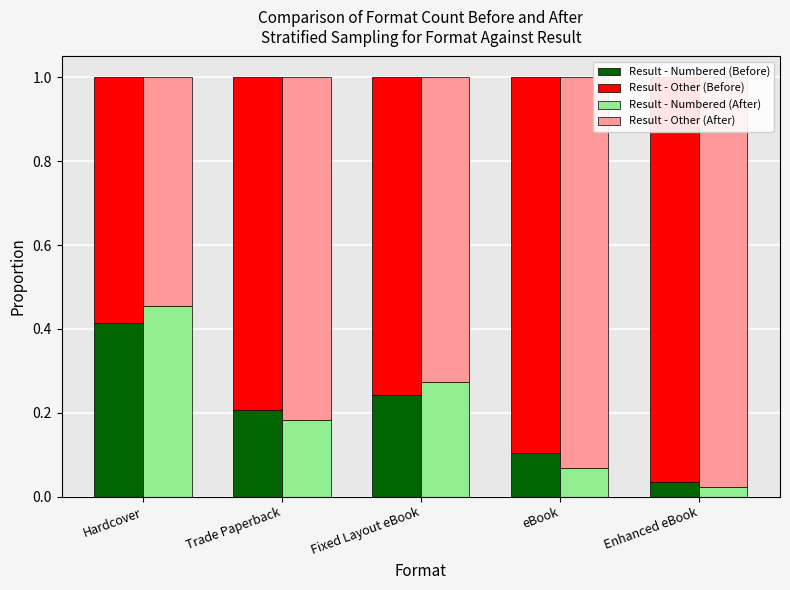

What value does the Result - Other (Before) series have at eBook?

0.9